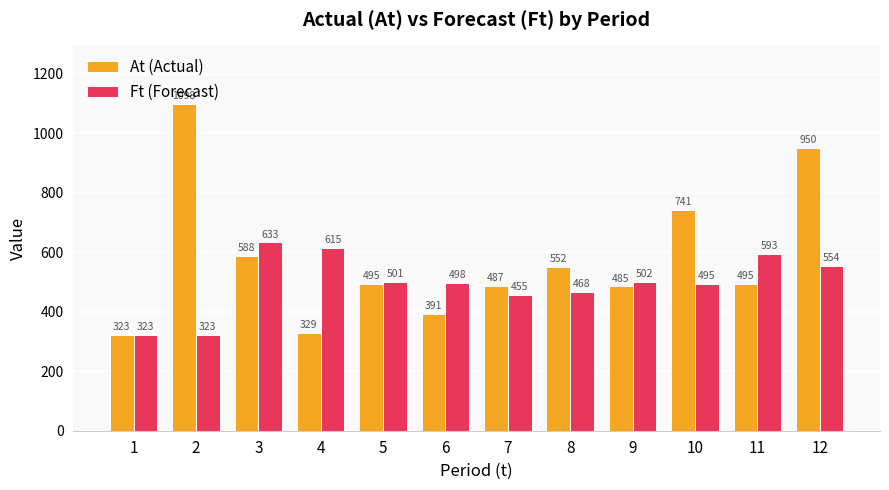

What is the total value across all series at 10?

1236.0